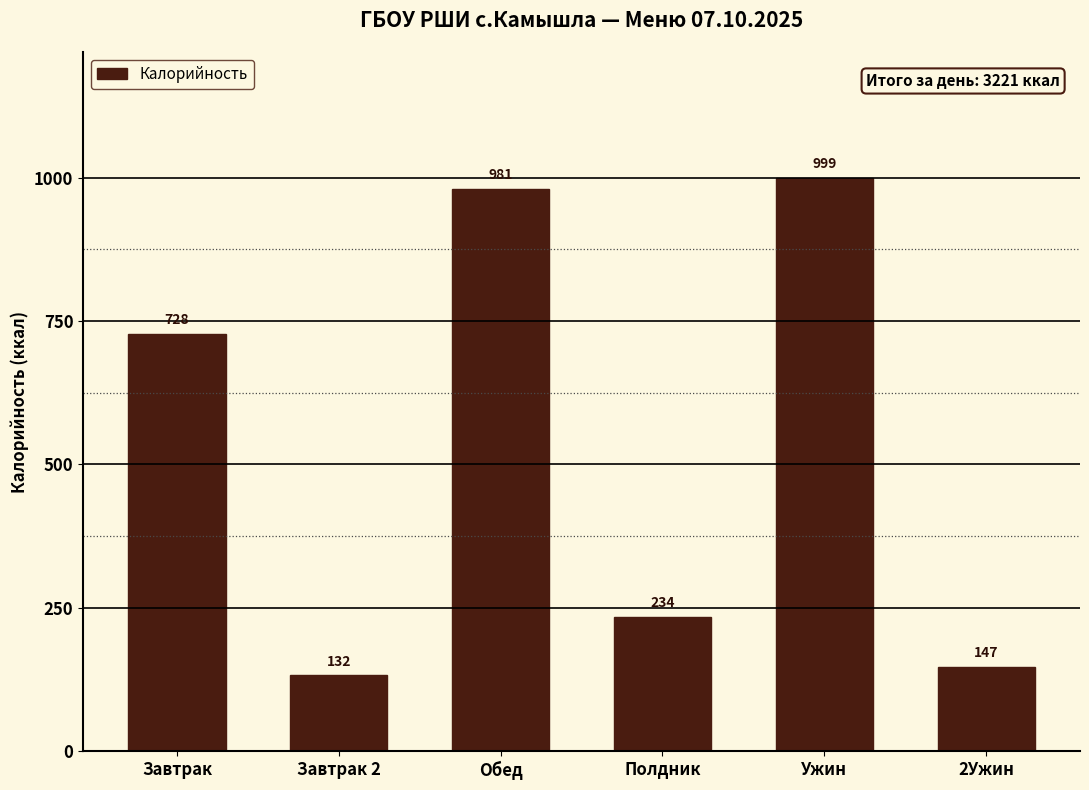

What is the label of the 2nd bar from the left?

Завтрак 2